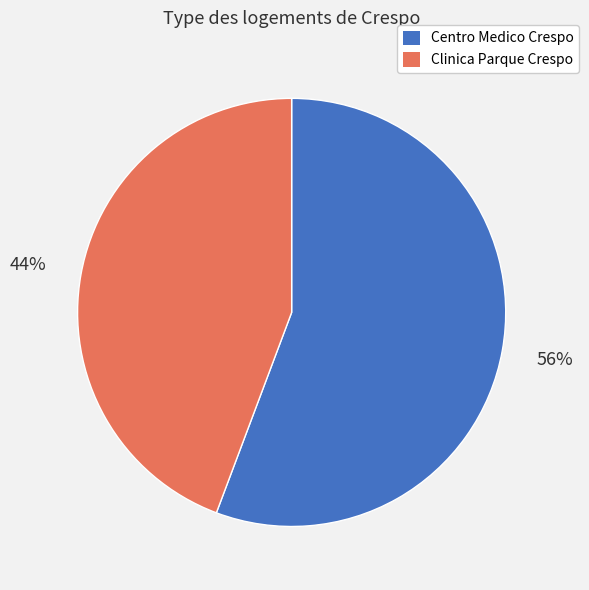

Count the number of slices in the pie.

2